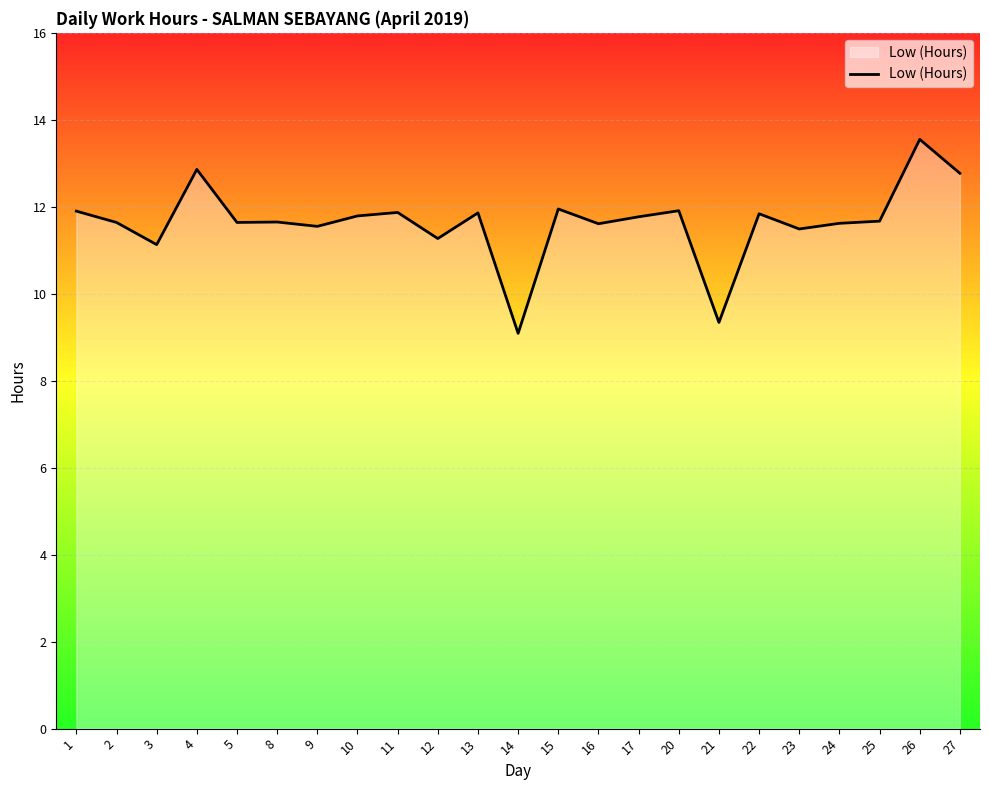

The chart shows a value of 20.8 at 17. True or false?

False